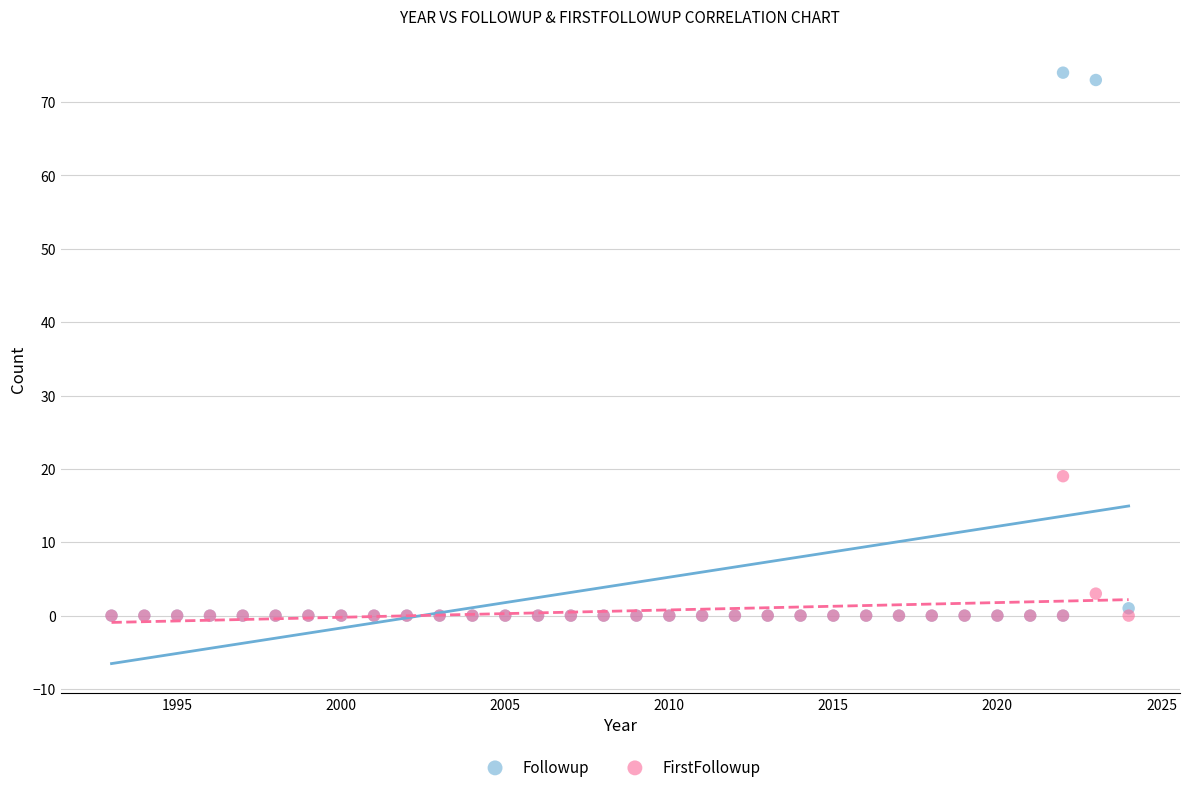

Across all series, what Y value is closest to 37?

19